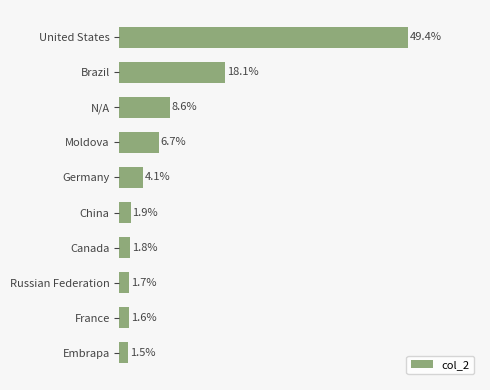

At which category does the chart reach its peak across all series?

United States